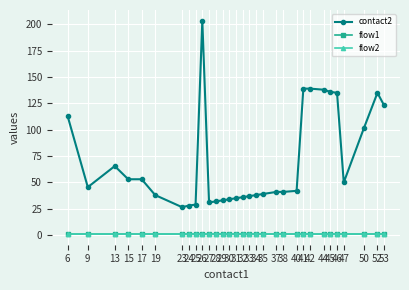

What is the difference between the highest and lowest values at 24?

27.0